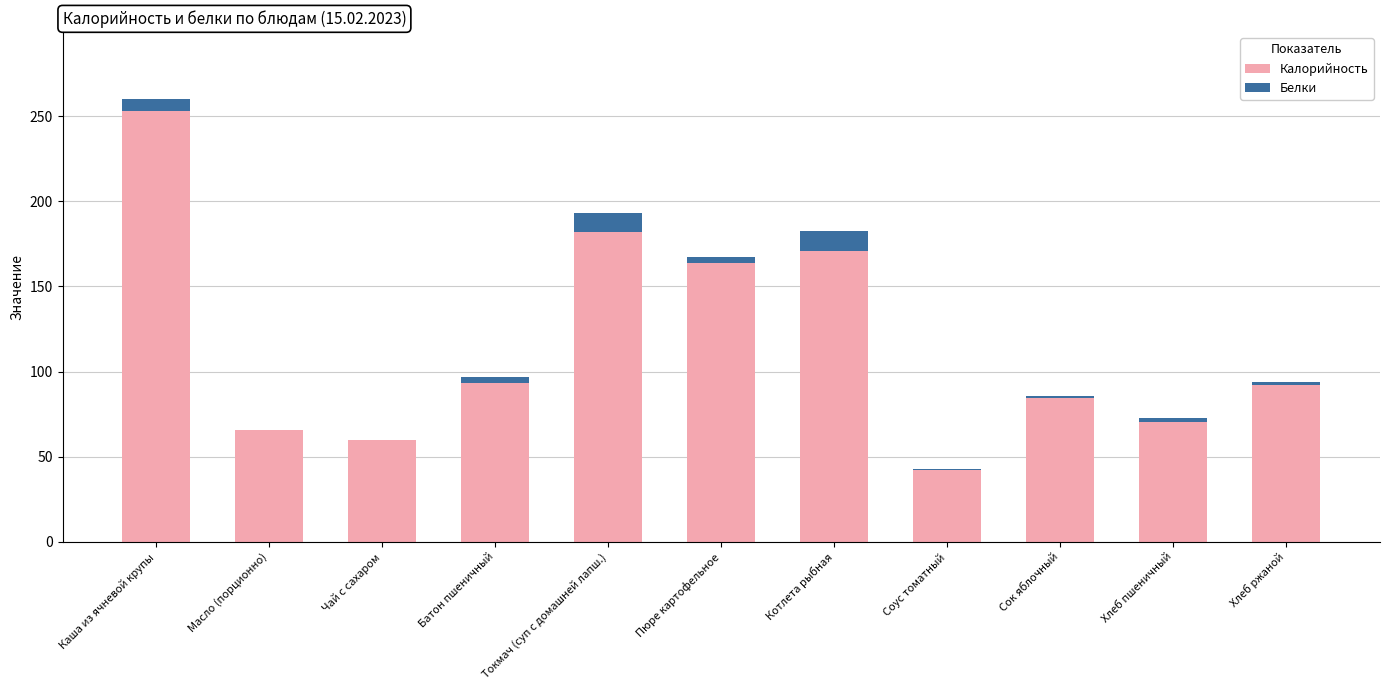

How many categories are shown in the chart?

11